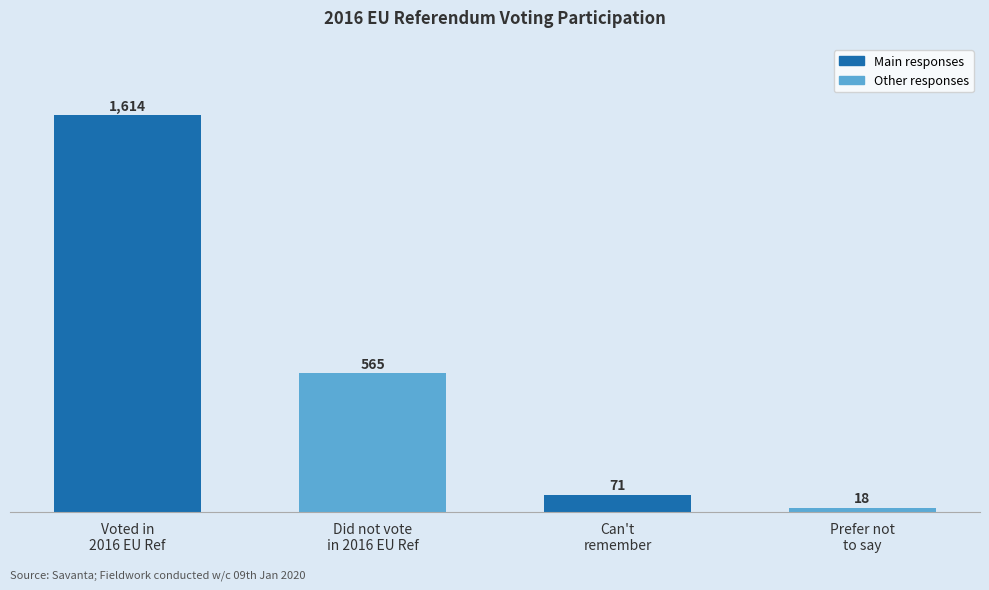

Reading left to right, list all the values displayed in this chart.

1614	565	71	18